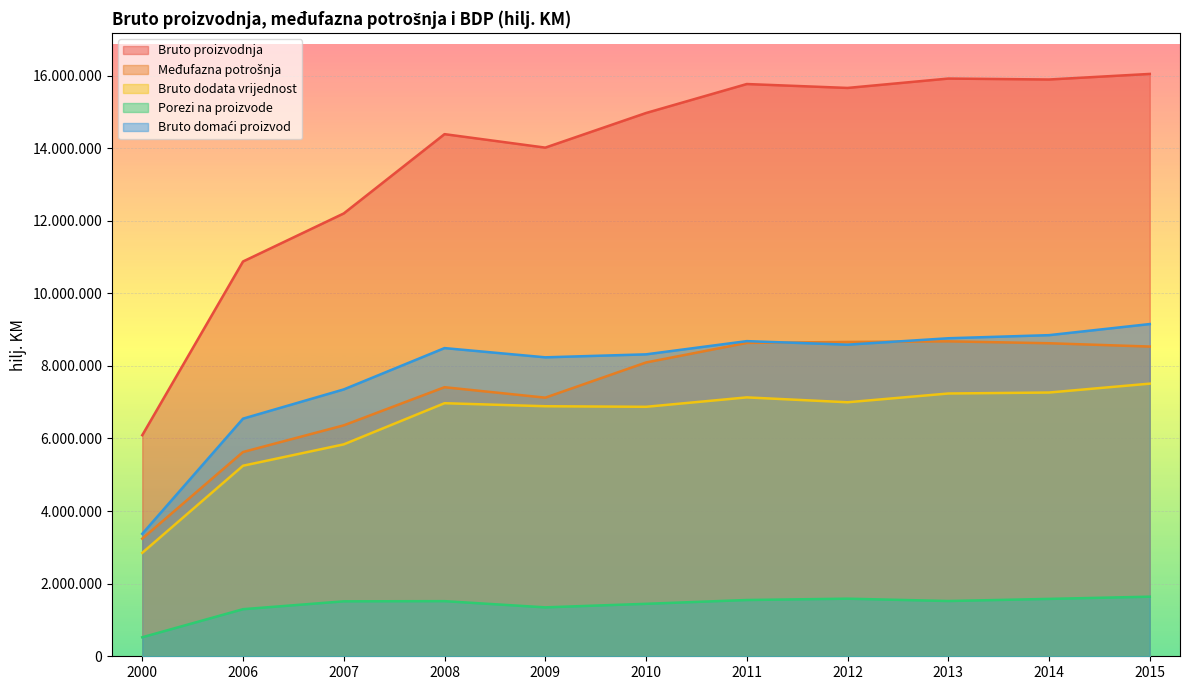

How many interior local peaks does the Međufazna potrošnja series have?

2